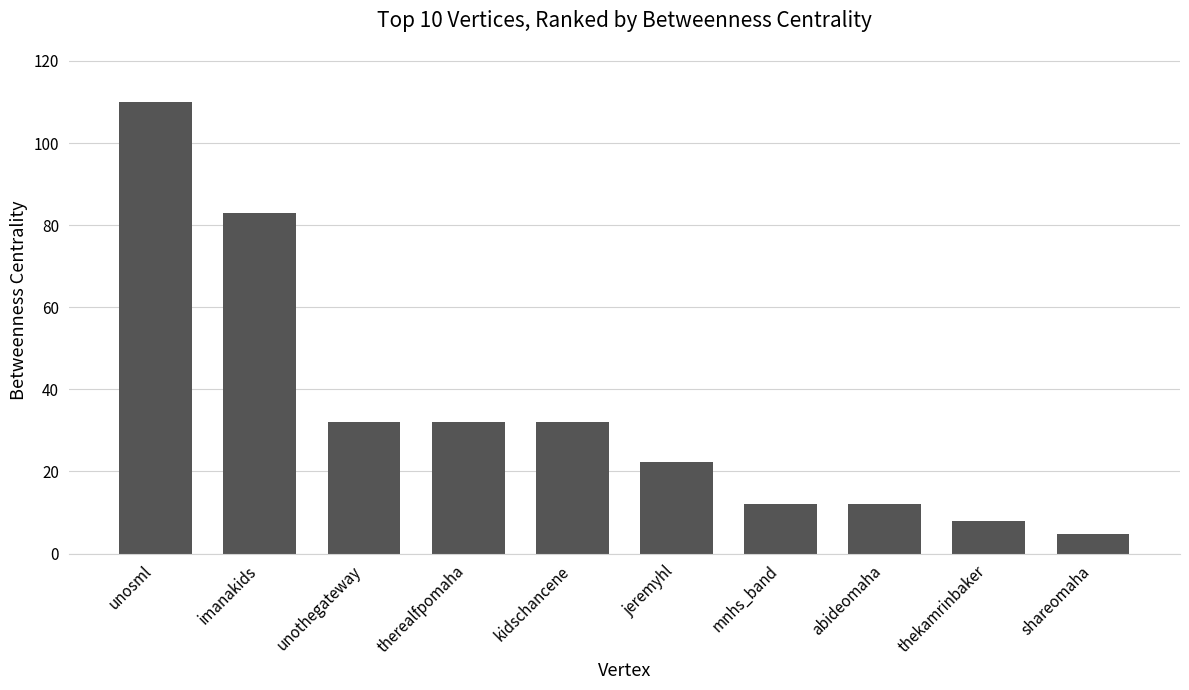

What is the label of the 1st bar from the right?

shareomaha